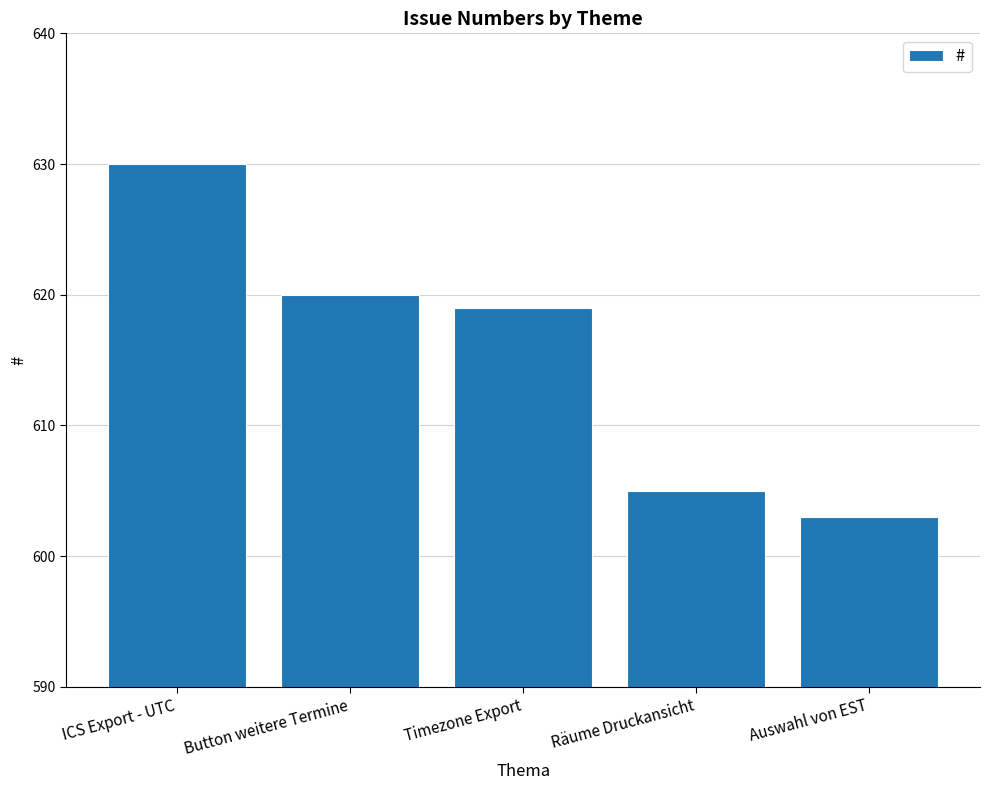

What is the maximum value shown in the chart?

630